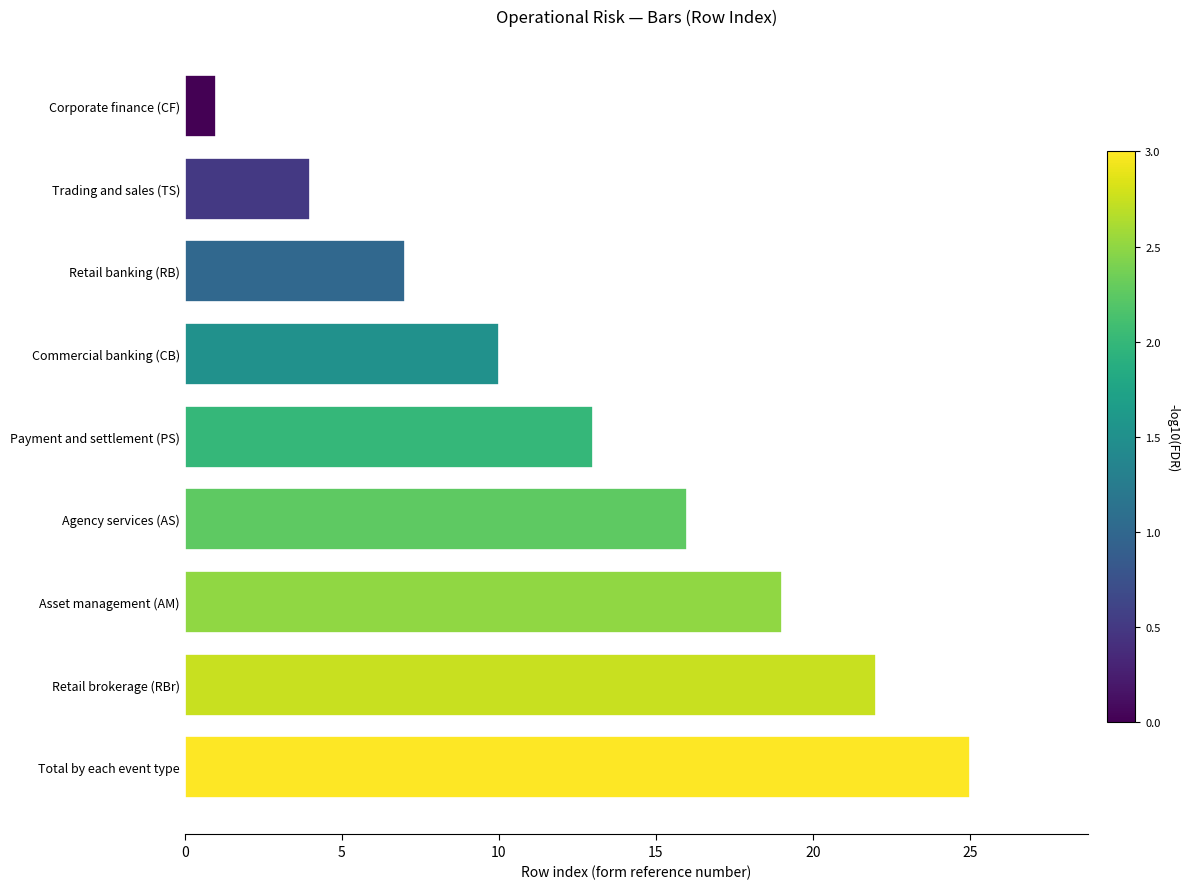

What is the label of the 6th bar from the top?

Agency services (AS)